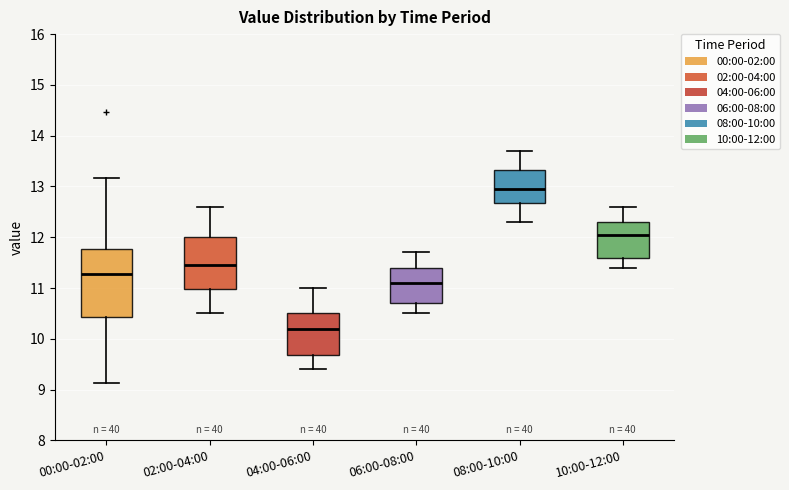

Reading left to right, transcribe this box plot: for each box, give where its median line is, the range the box spans, and where its two whiskers end, as read against the y-axis. The values are not printed on the chart, so give them approximately, as read against the axis.

00:00-02:00: median 11.3, box 10.4 to 11.8, whiskers 9.1 to 13.2
02:00-04:00: median 11.5, box 11.0 to 12.0, whiskers 10.5 to 12.6
04:00-06:00: median 10.2, box 9.7 to 10.5, whiskers 9.4 to 11.0
06:00-08:00: median 11.1, box 10.7 to 11.4, whiskers 10.5 to 11.7
08:00-10:00: median 13.0, box 12.7 to 13.3, whiskers 12.3 to 13.7
10:00-12:00: median 12.1, box 11.6 to 12.3, whiskers 11.4 to 12.6